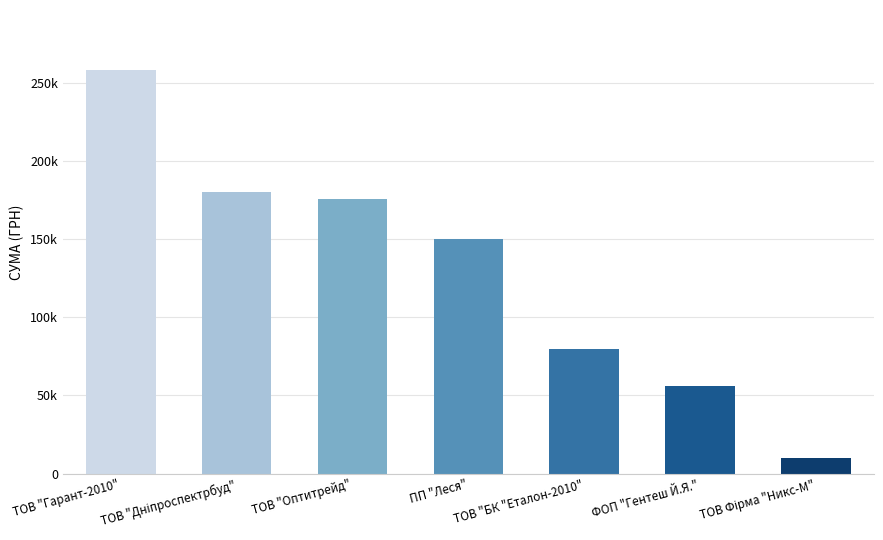

Reading left to right, what are all the values shown in this chart?

257856.4	179989.2	175446.4	149863.5	79778.0	55817.0	10161.0